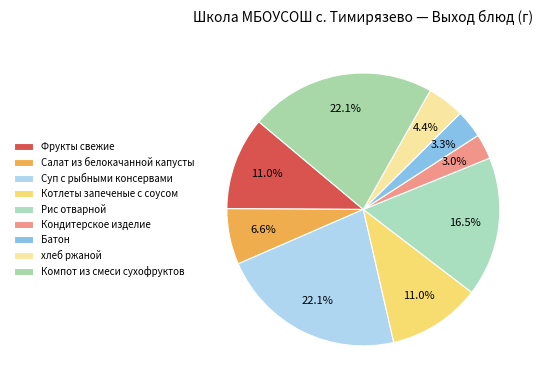

Rank the categories by value from highest to lowest.

Суп с рыбными консервами, Компот из смеси сухофруктов, Рис отварной, Фрукты свежие, Котлеты запеченые с соусом, Салат из белокачанной капусты, хлеб ржаной, Батон, Кондитерское изделие